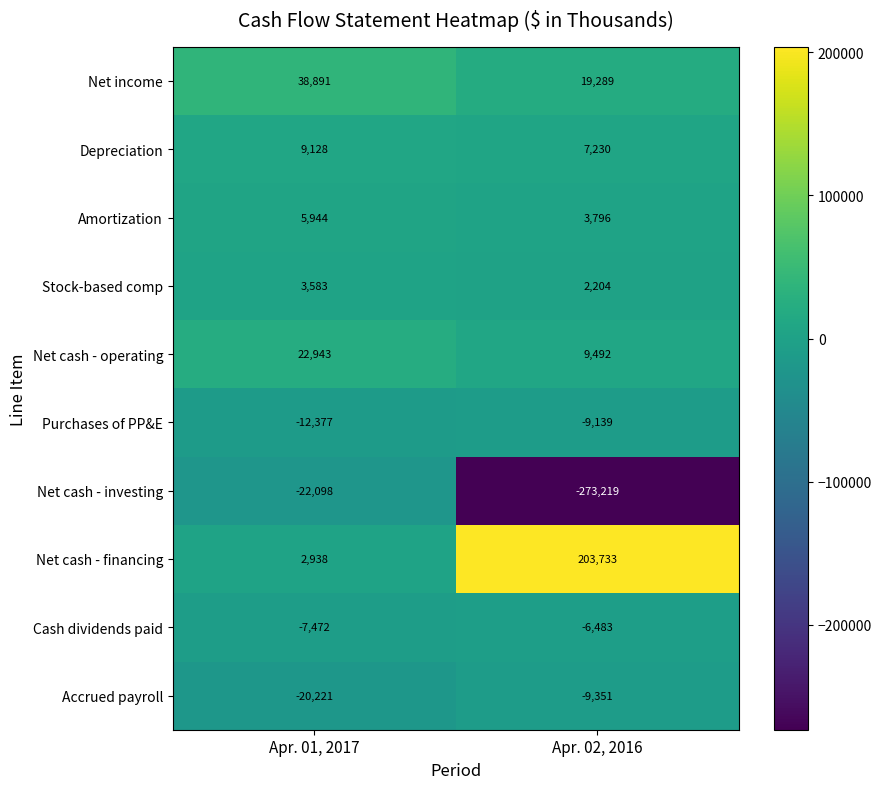

At which category is the sum across all series the highest?

Apr. 01, 2017